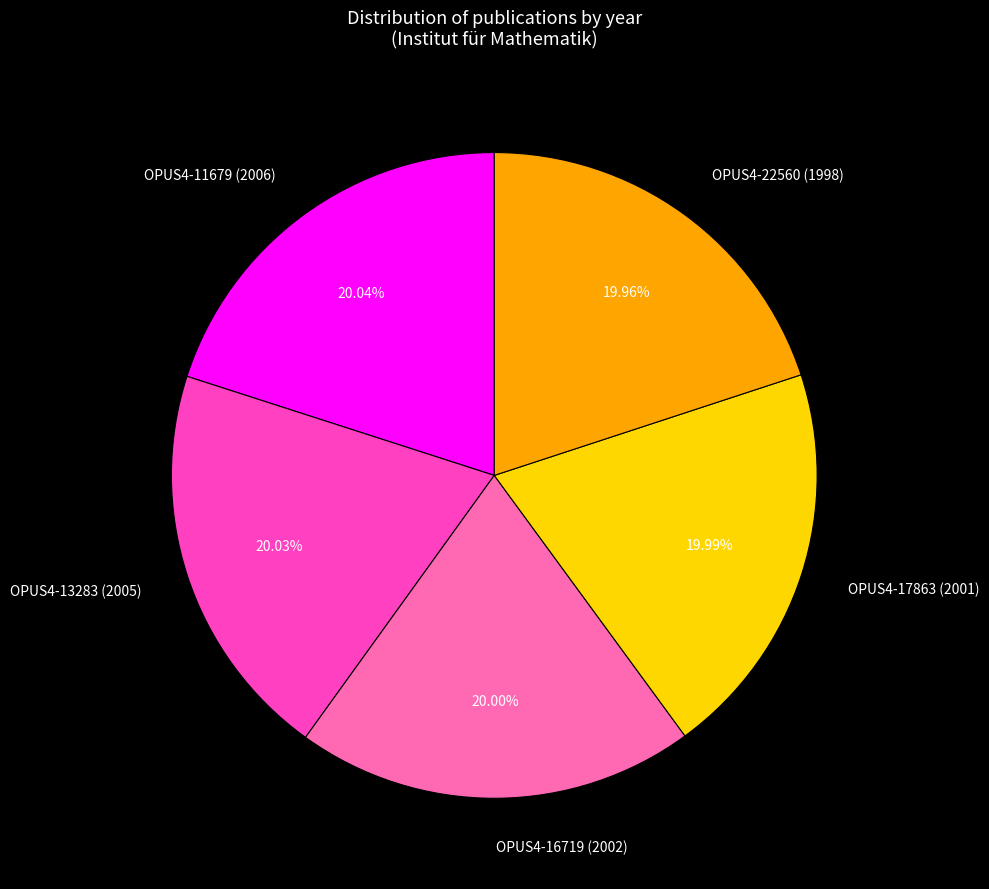

What is the ratio of the value at OPUS4-16719 (2002) to the value at OPUS4-11679 (2006)?

1.0